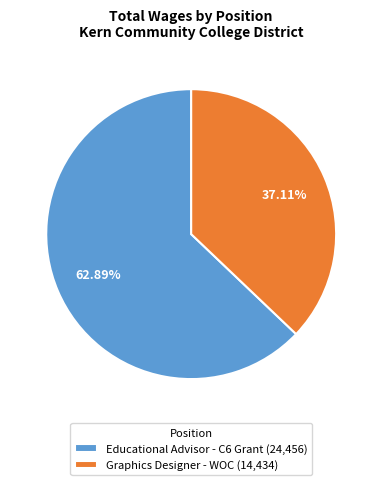

How much of the chart is everything except Educational Advisor - C6 Grant?

37.1%